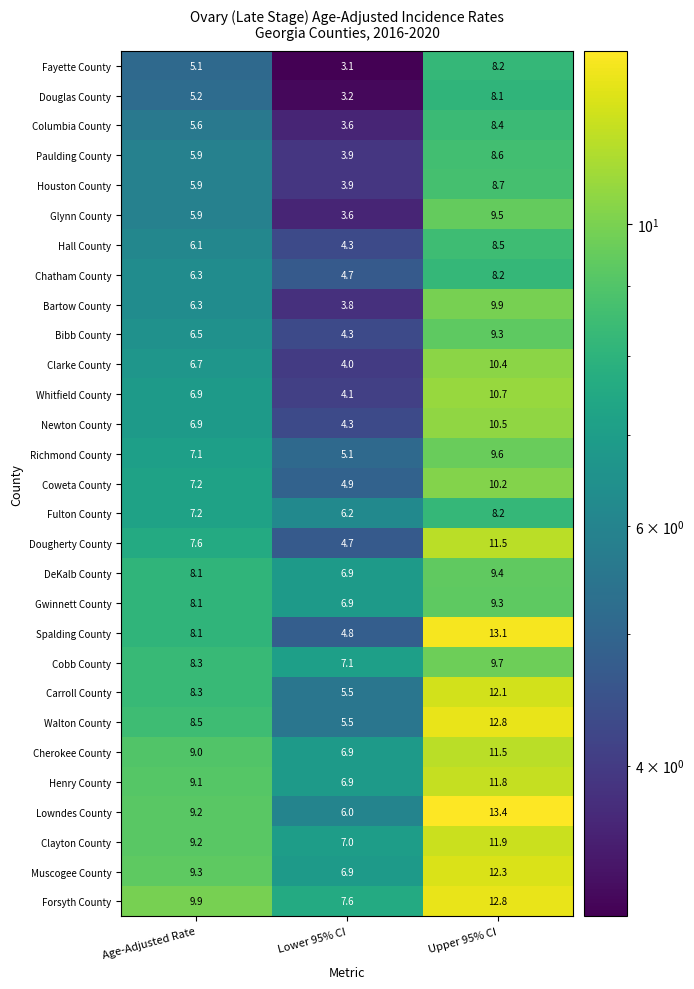

What is the difference between the Newton County values at Age-Adjusted Rate and Upper 95% CI?

3.6